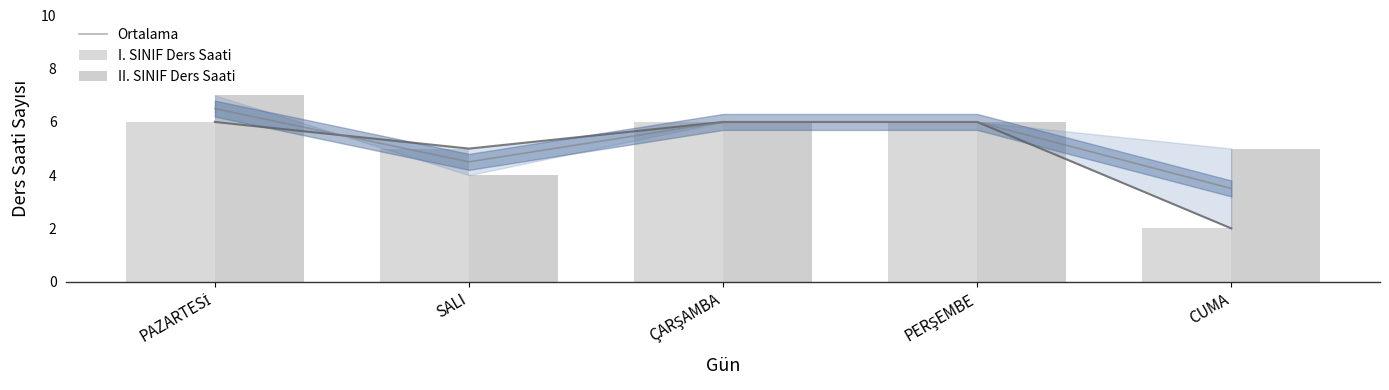

How many values in the Ortalama series are below 6?

2